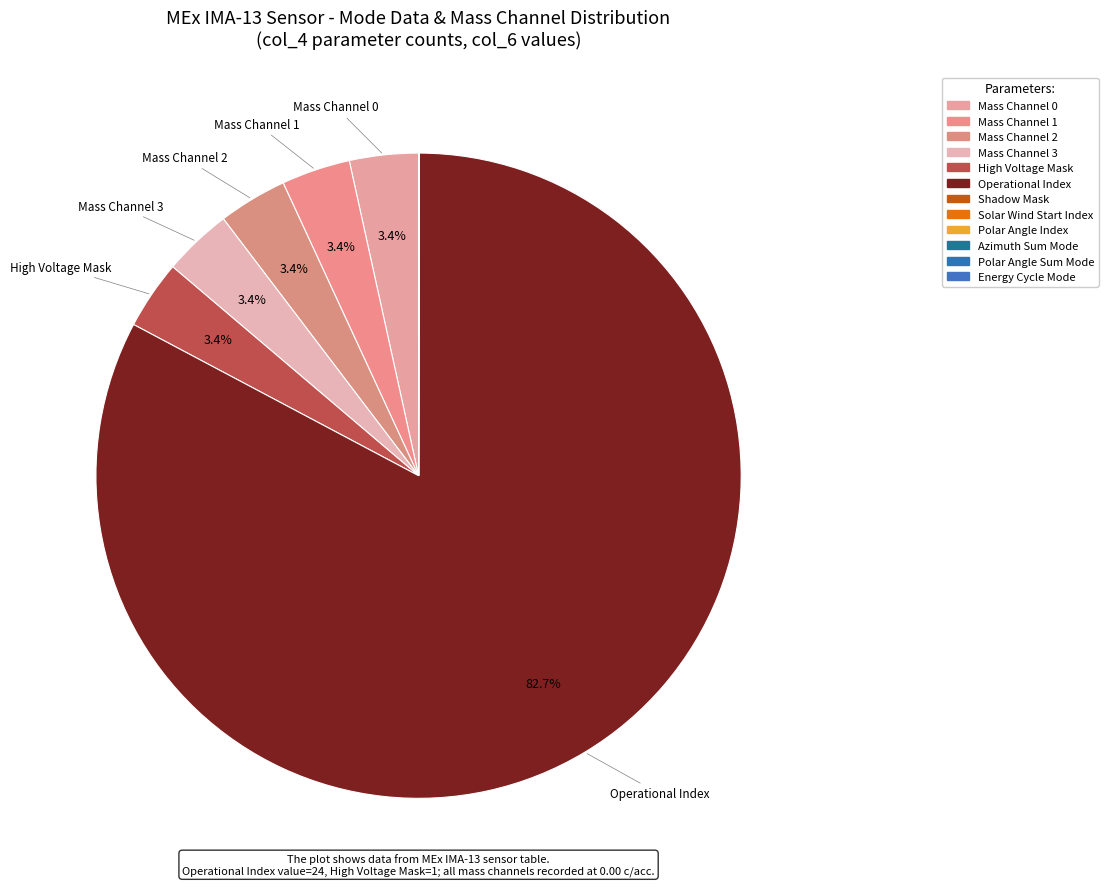

What is the largest slice in the pie chart?

Operational Index